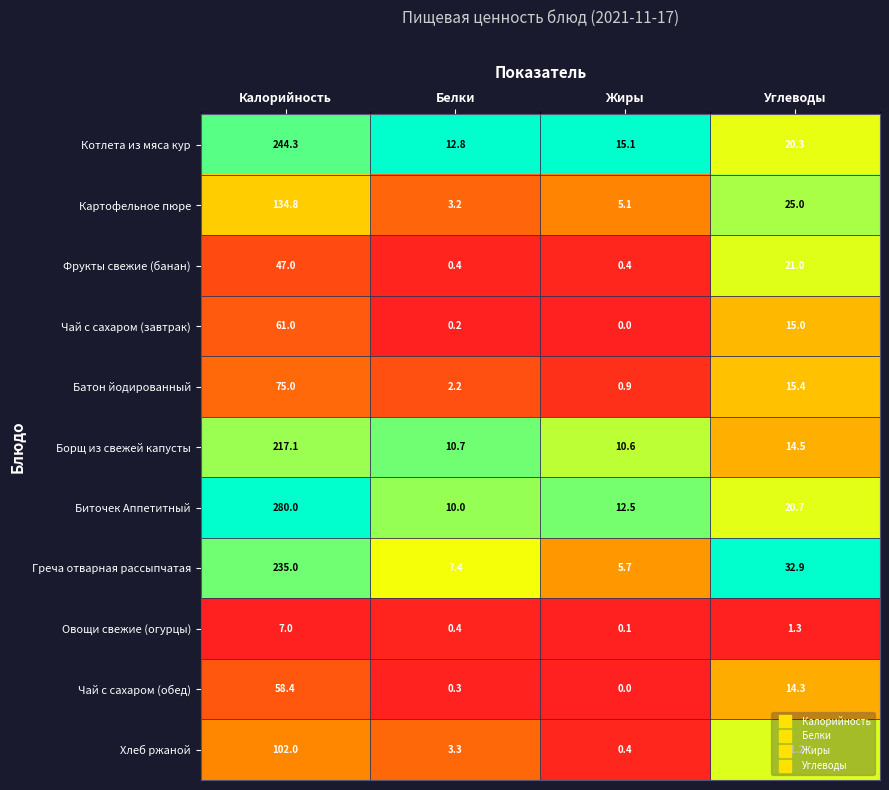

Which series has the widest spread of values?

Биточек Аппетитный